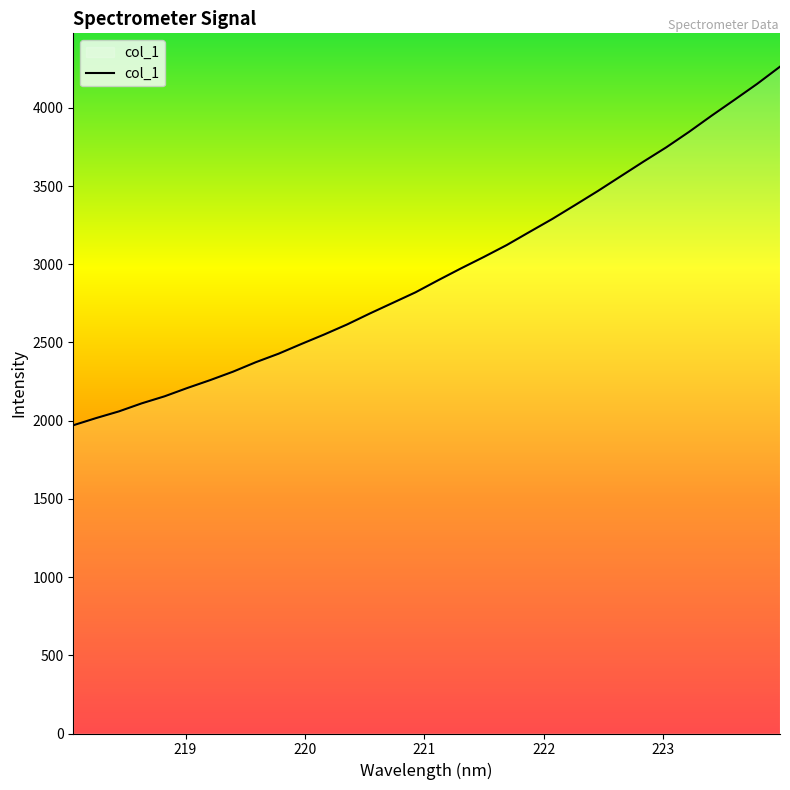

What is the greatest value displayed?

4263.2